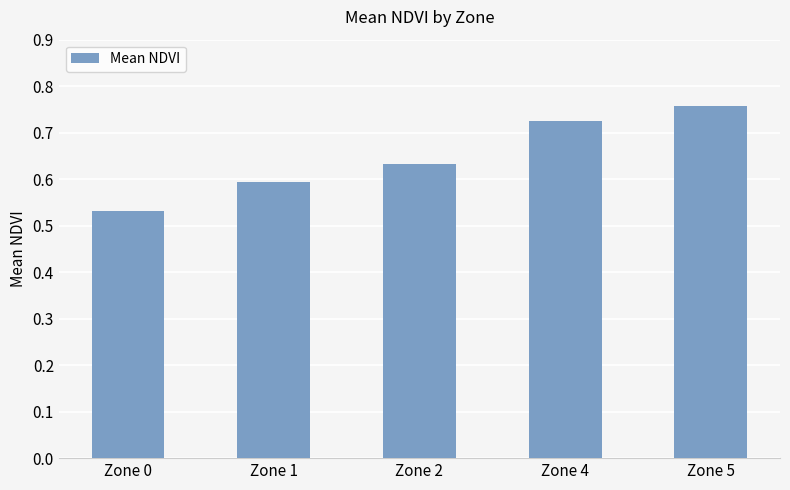

What is the sum of all values?

3.2